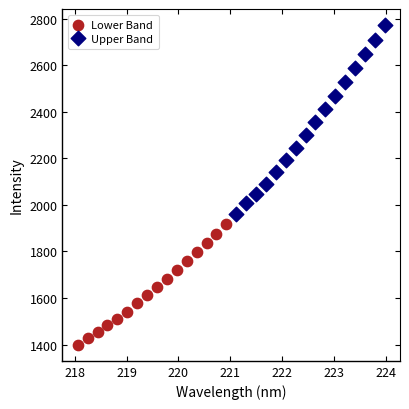

Which series reaches the maximum Y coordinate?

Upper Band